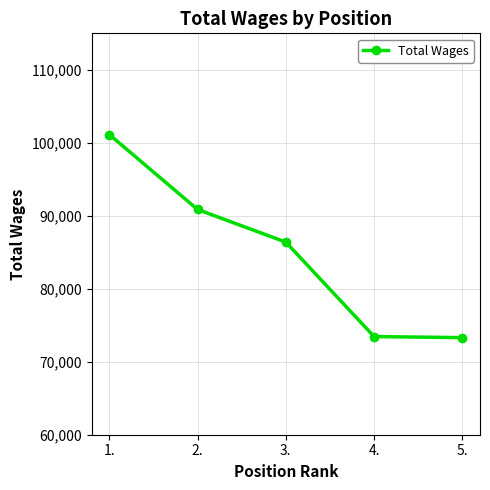

True or false: there are more than 2 points higher than both neighbors.

False